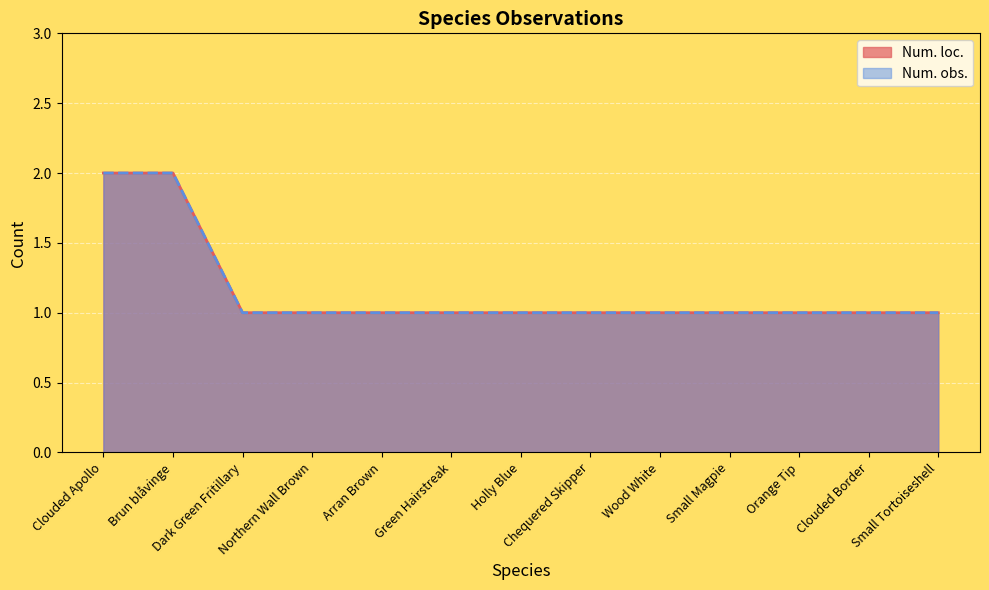

Count the number of data series in this chart.

2